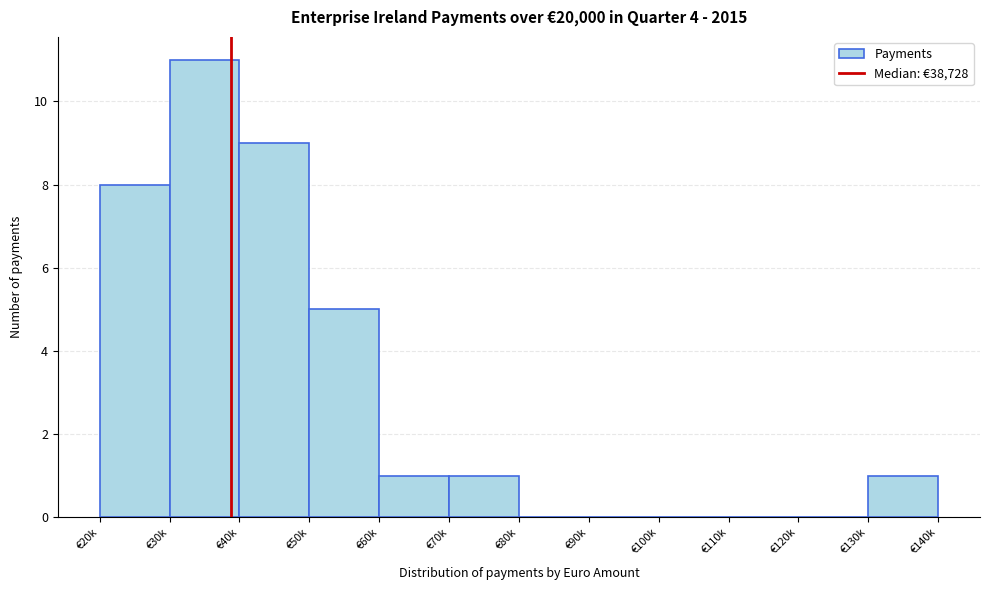

Reading left to right, extract all data points from this chart.

€20k=8	€30k=11	€40k=9	€50k=5	€60k=1	€70k=1	€80k=0	€90k=0	€100k=0	€110k=0	€120k=0	€130k=1